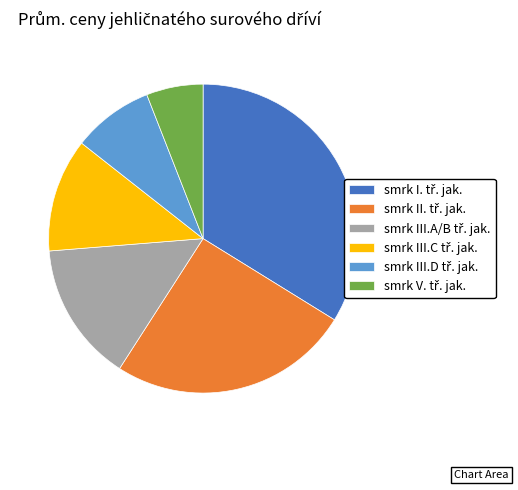

Is there any slice that represents more than half of the pie?

No